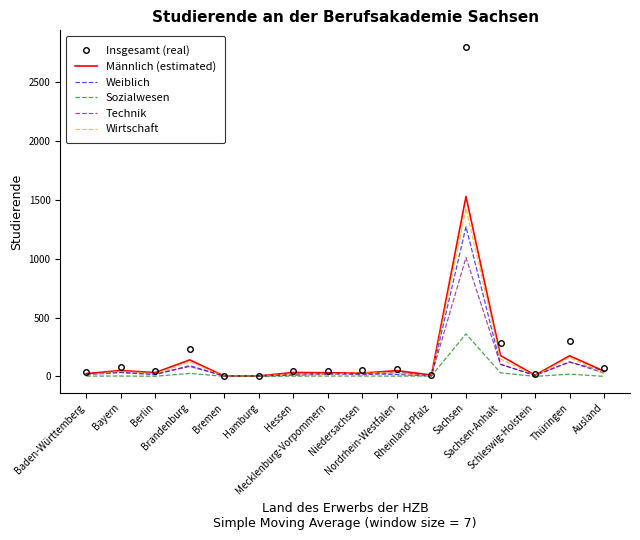

Is the value of Insgesamt (real) at Brandenburg greater than the value of Technik at Schleswig-Holstein?

Yes